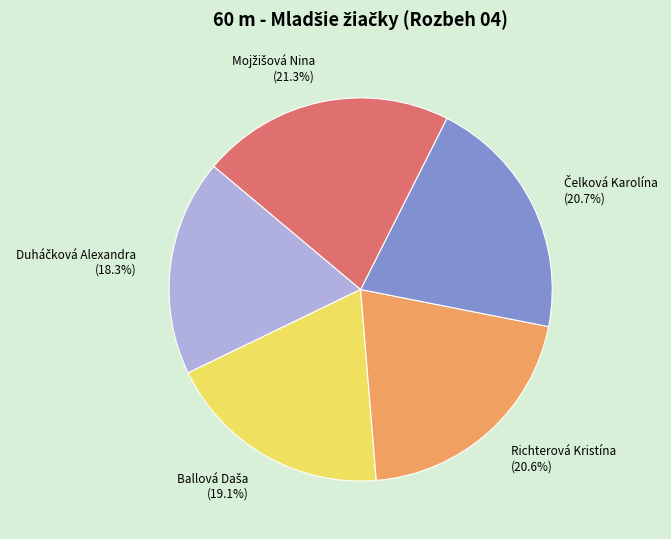

Is there a majority slice in this chart?

No